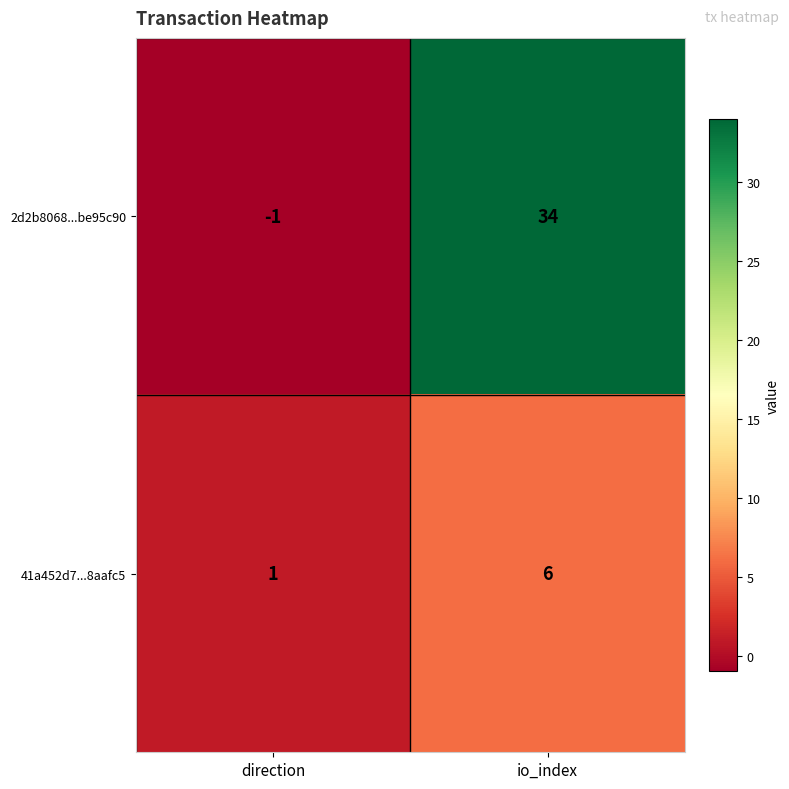

At which category is the sum across all series the highest?

io_index